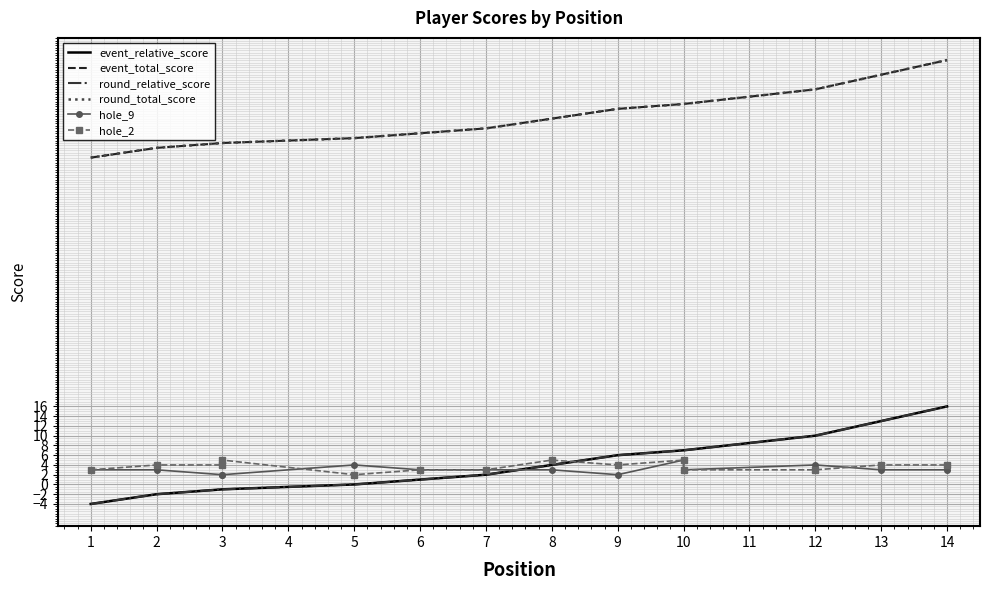

True or false: event_relative_score has more than 2 interior local peaks.

False